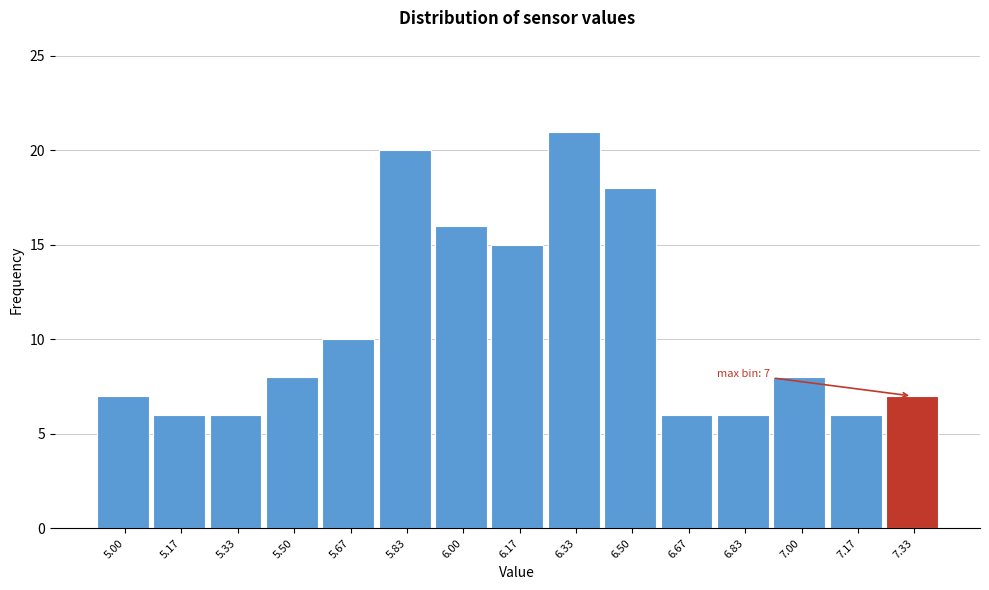

Reading right to left, transcribe all the data shown in this chart.

7	6	8	6	6	18	21	15	16	20	10	8	6	6	7